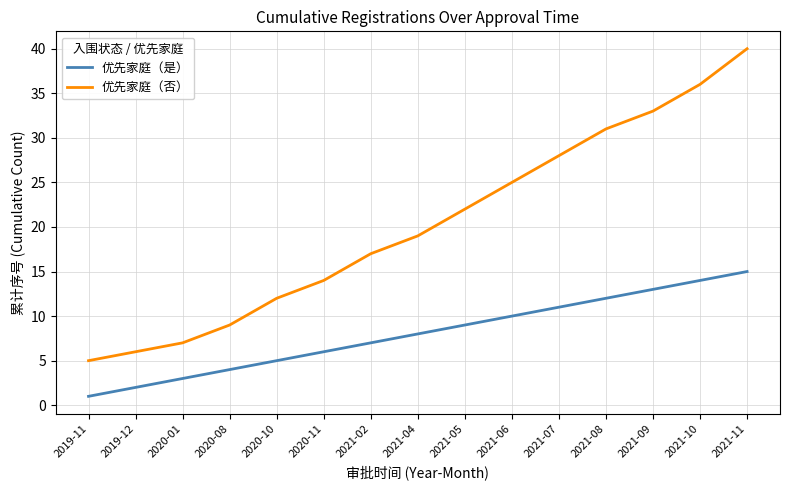

How many lines are shown in the chart?

2